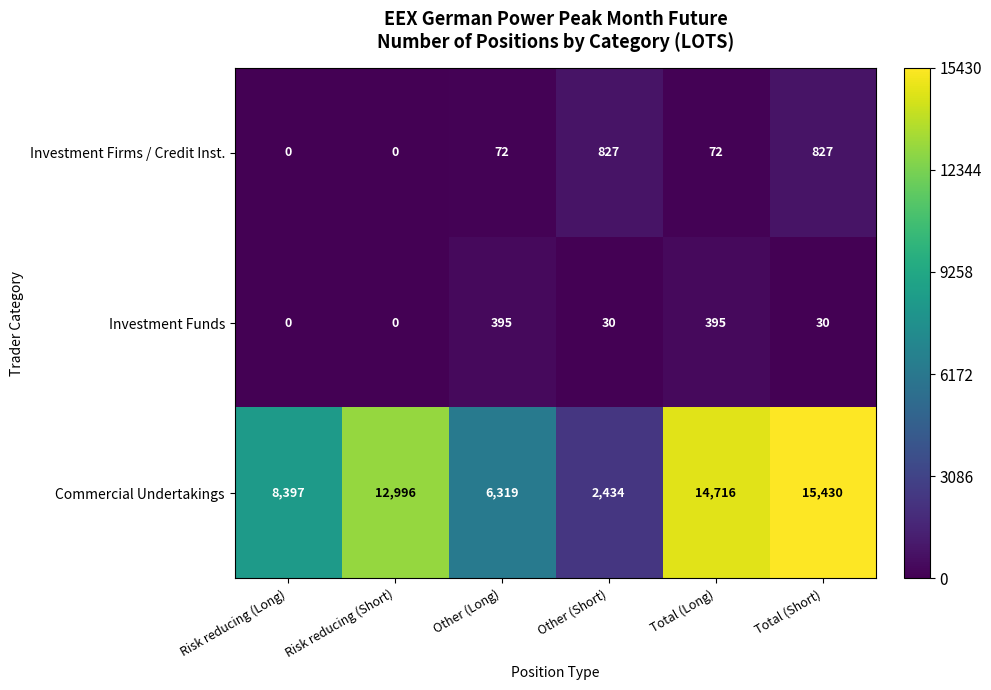

Rank the series at Total (Long) from lowest to highest value.

Investment Firms / Credit Inst., Investment Funds, Commercial Undertakings